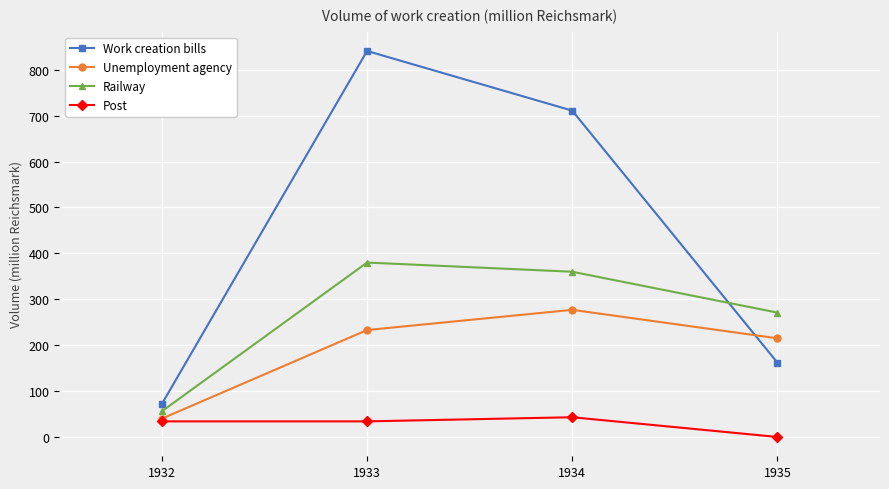

True or false: Work creation bills and Post cross at least once.

False